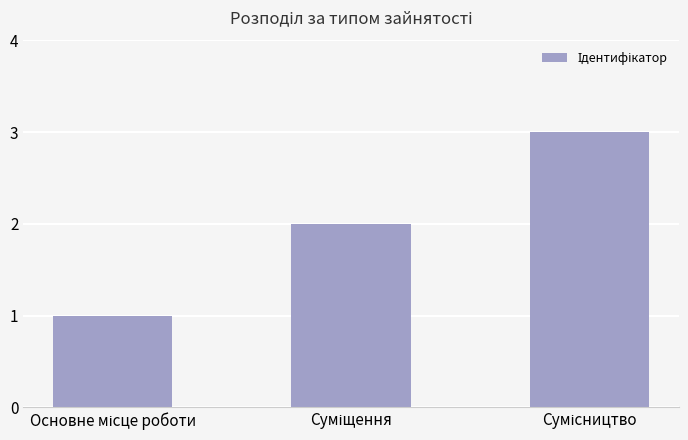

What is the maximum value shown in the chart?

3